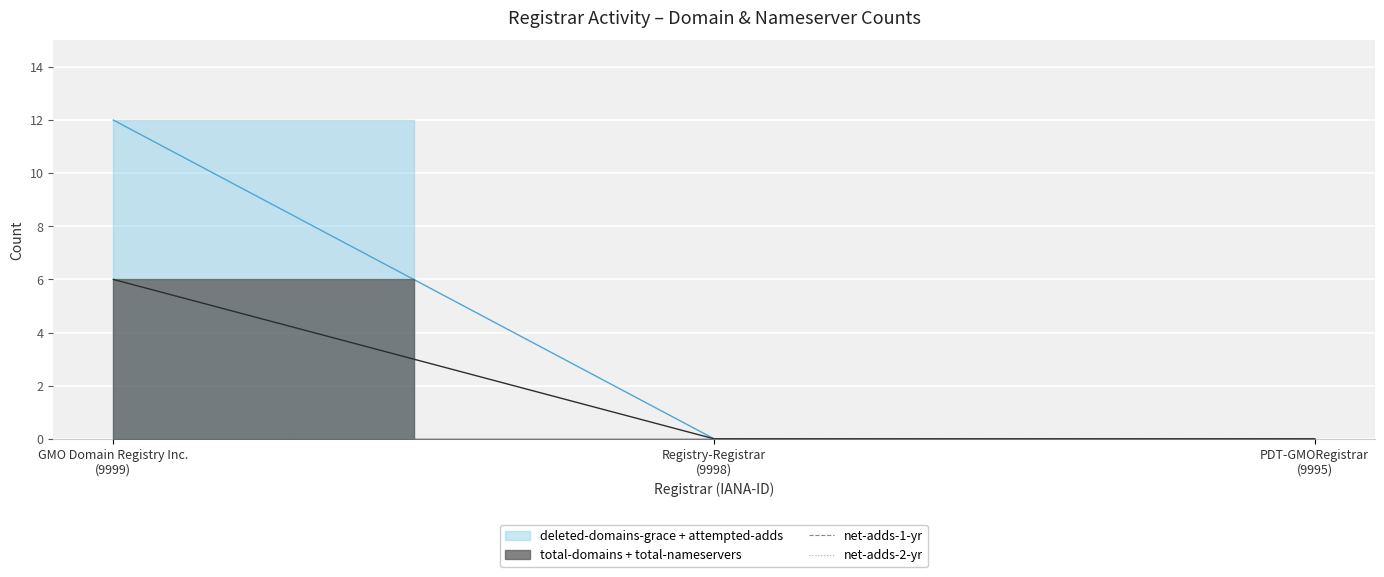

Which series has the largest range (max minus min)?

deleted-domains-grace